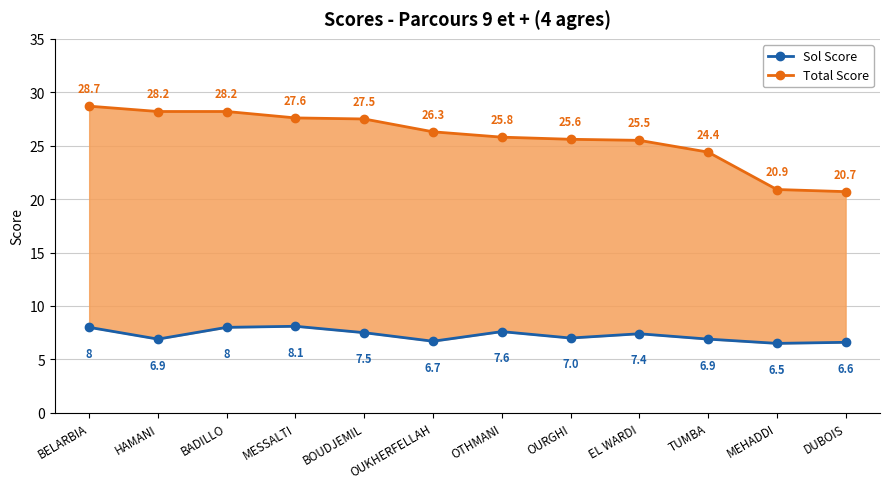

At which label does Sol Score first exceed 7?

BELARBIA